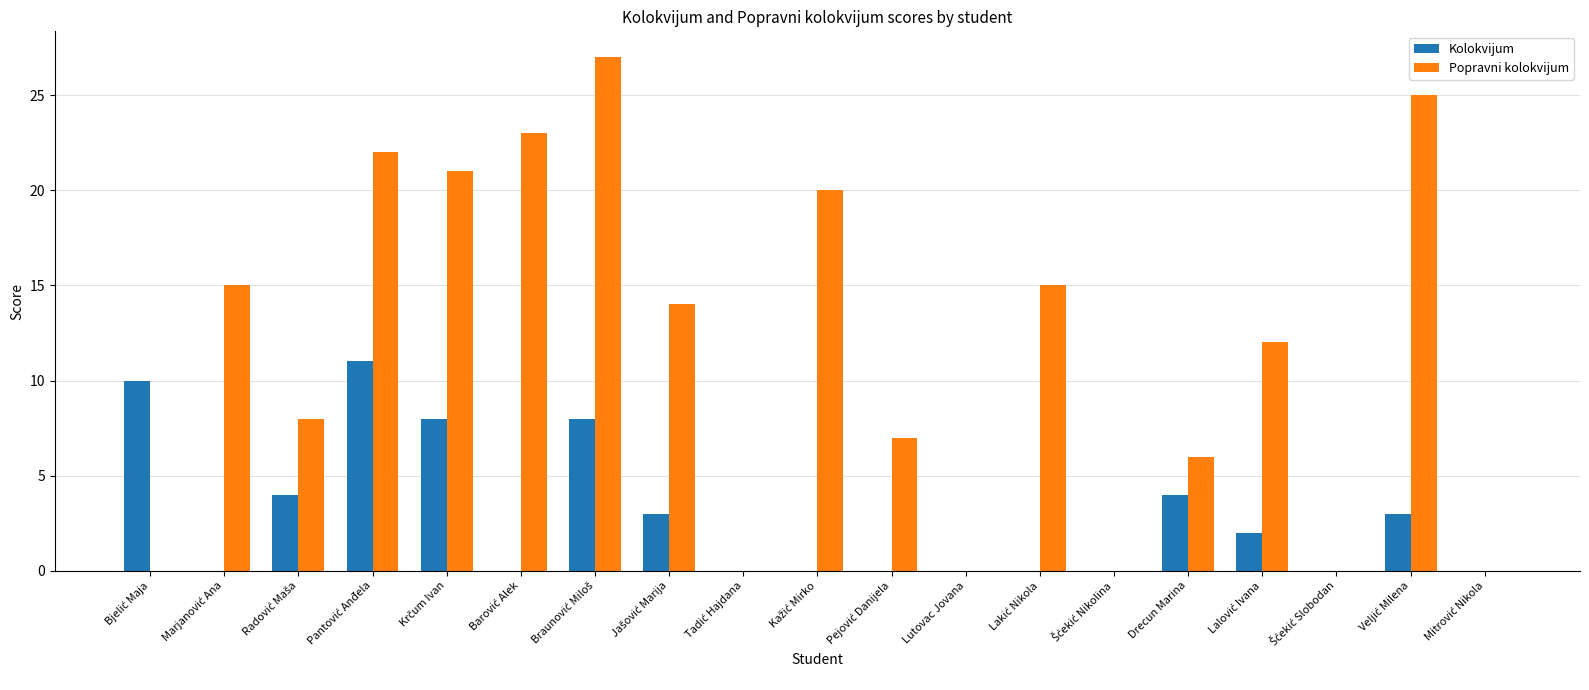

How many groups of bars are there?

19